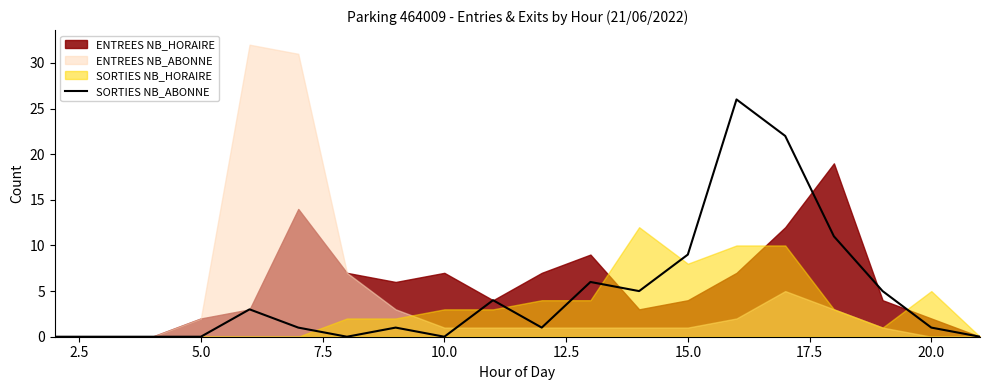

What is the maximum value for SORTIES NB_ABONNE?

26